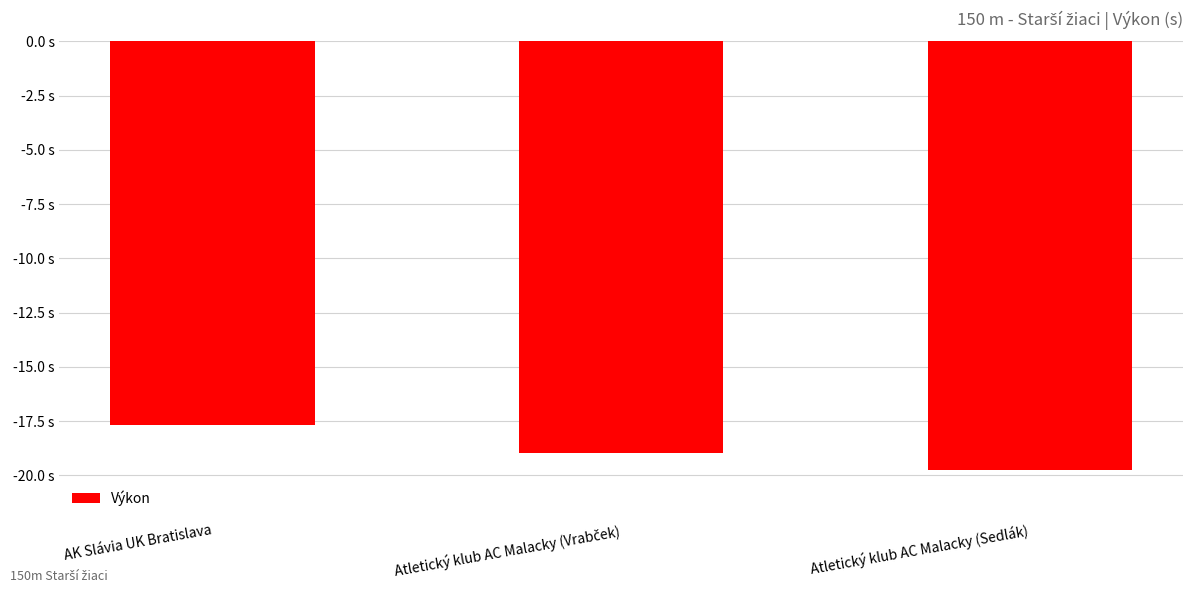

Between Atletický klub AC Malacky (Sedlák) and AK Slávia UK Bratislava, which is larger?

AK Slávia UK Bratislava